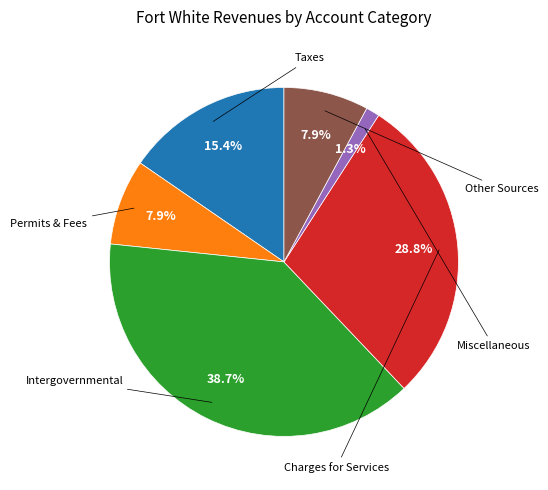

Does any single category account for the majority?

No